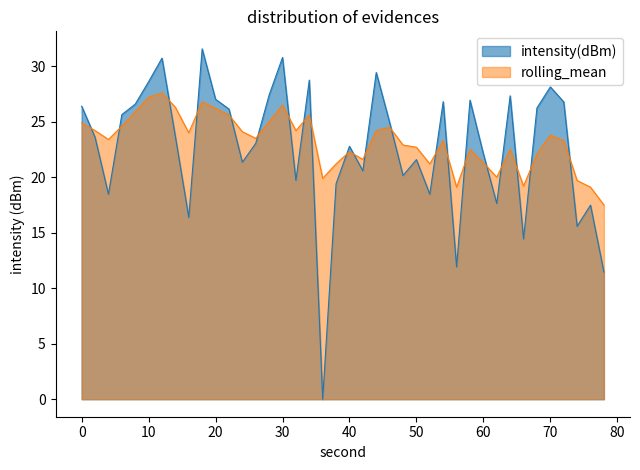

Which series has the widest spread of values?

intensity(dBm)